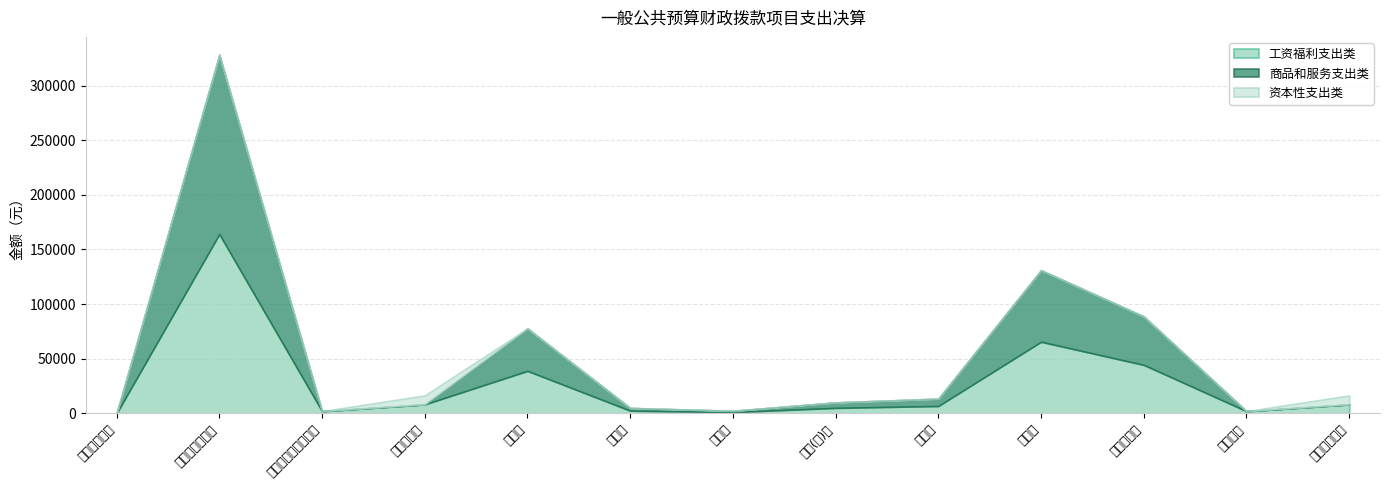

At which label is 资本性支出类 closest to 4107?

工资福利支出